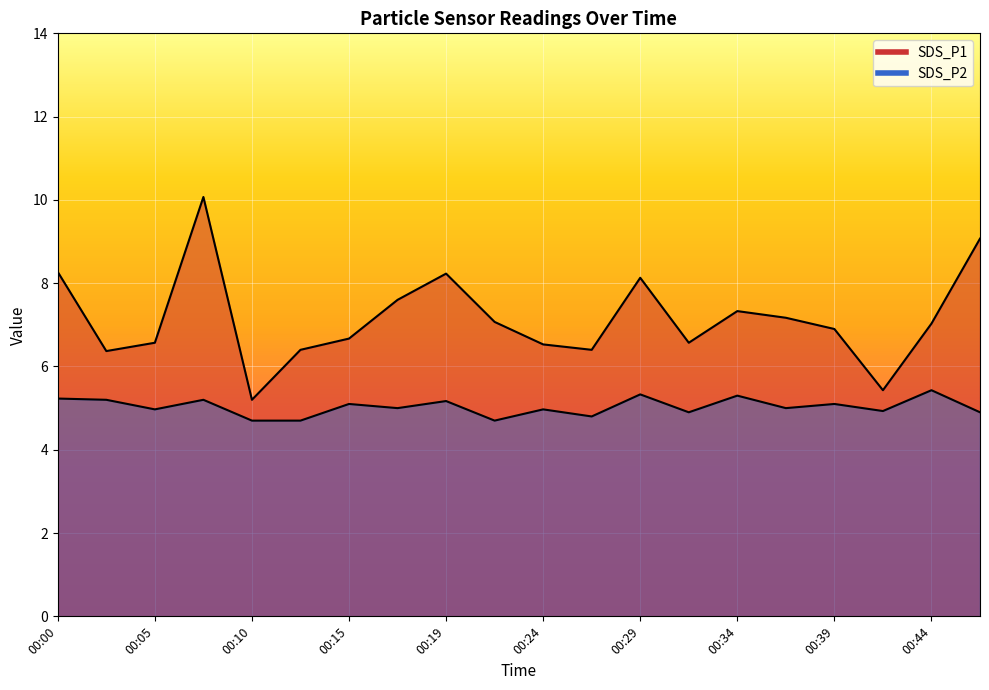

True or false: SDS_P2 and SDS_P1 cross at least once.

False